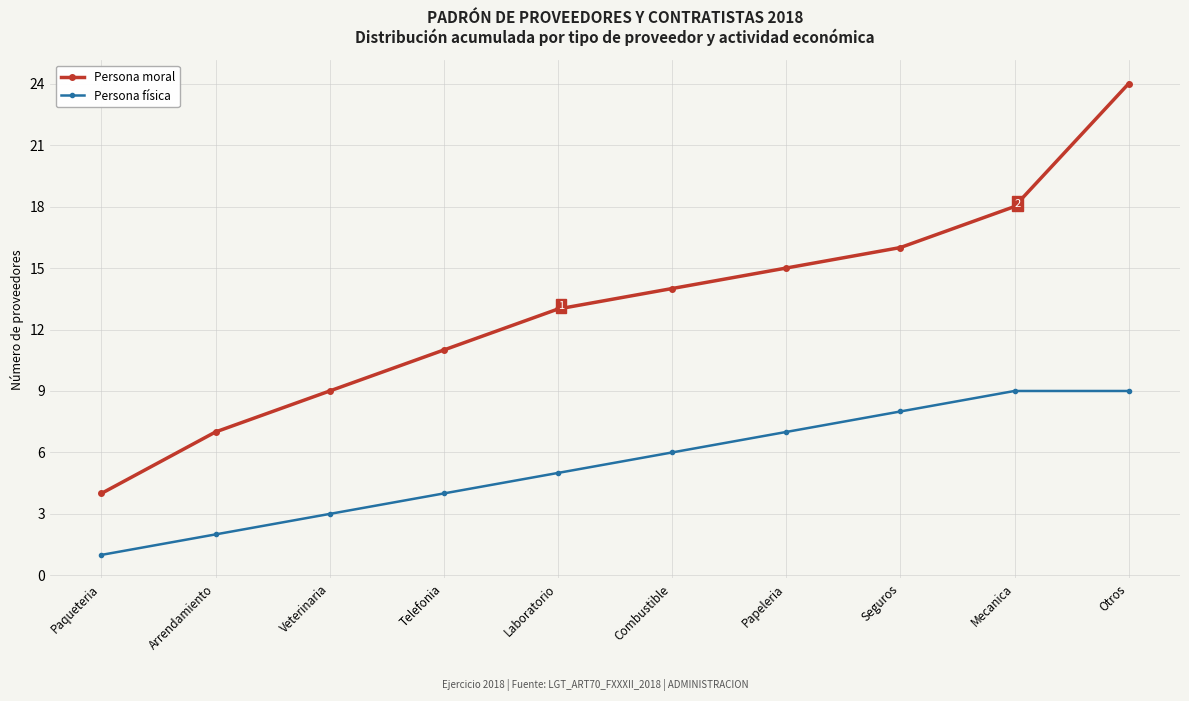

What is the maximum value for Persona moral?

24